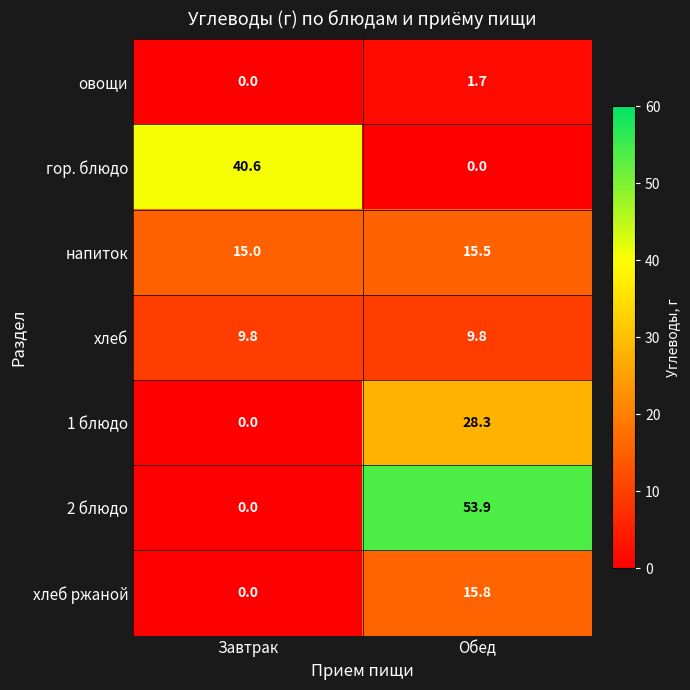

How many values in the 1 блюдо series are below 28?

1